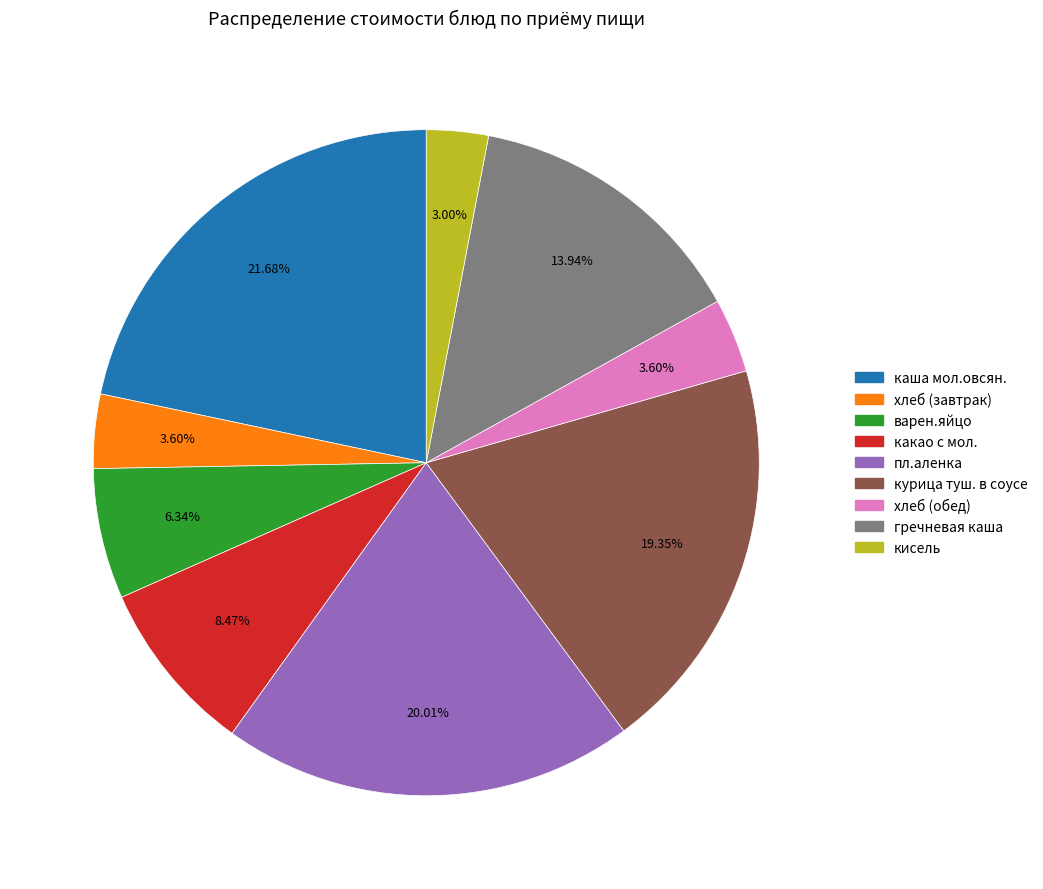

Count the number of slices in the pie.

9